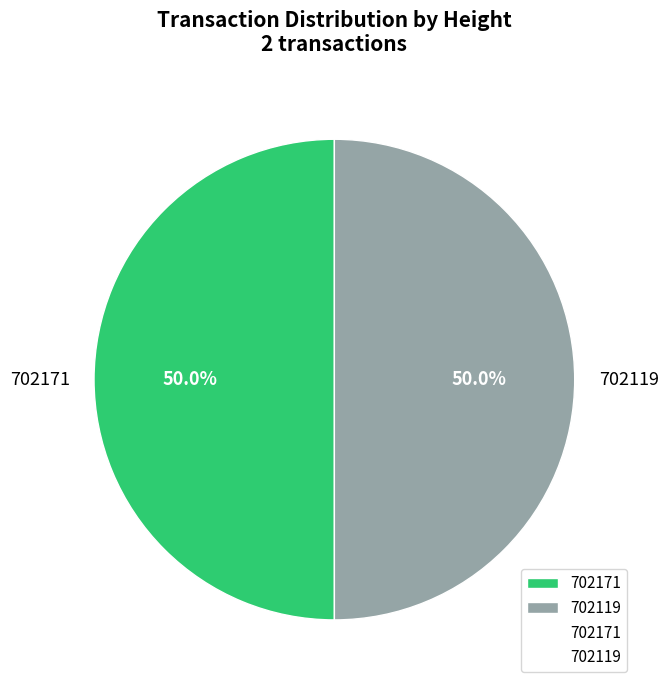

The 702119 slice represents 50% of the pie. True or false?

True